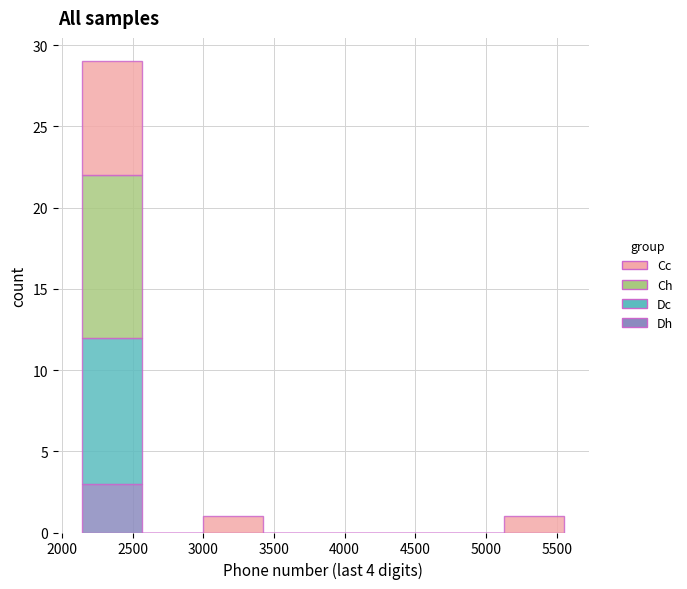

Reading left to right, list every stacked bar in this chart as the range it spans on the x-axis followed by its total height. Neither the bar edges nor the heights are printed on the chart, so give them approximately, as read against the axes.

2150 to 2550: 29
2550 to 3000: 0
3000 to 3400: 1
3400 to 3850: 0
3850 to 4300: 0
4300 to 4700: 0
4700 to 5150: 0
5150 to 5550: 1